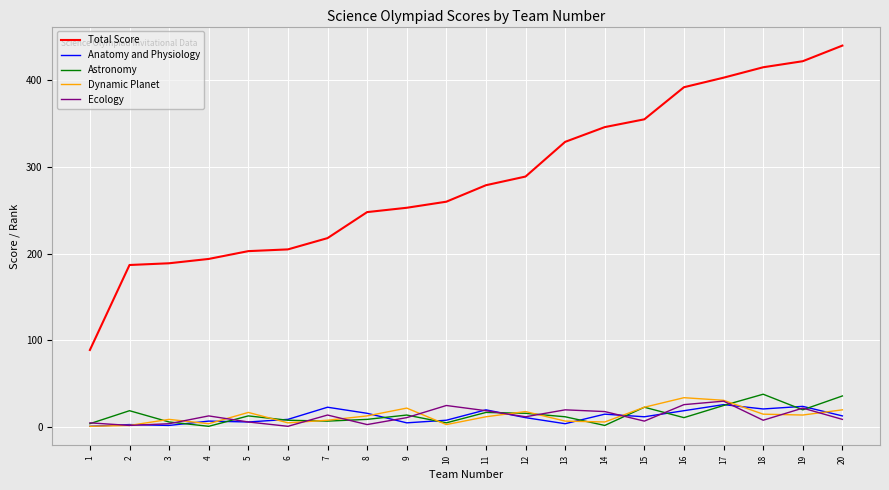

What is the difference between the Dynamic Planet values at 1 and 17?

30